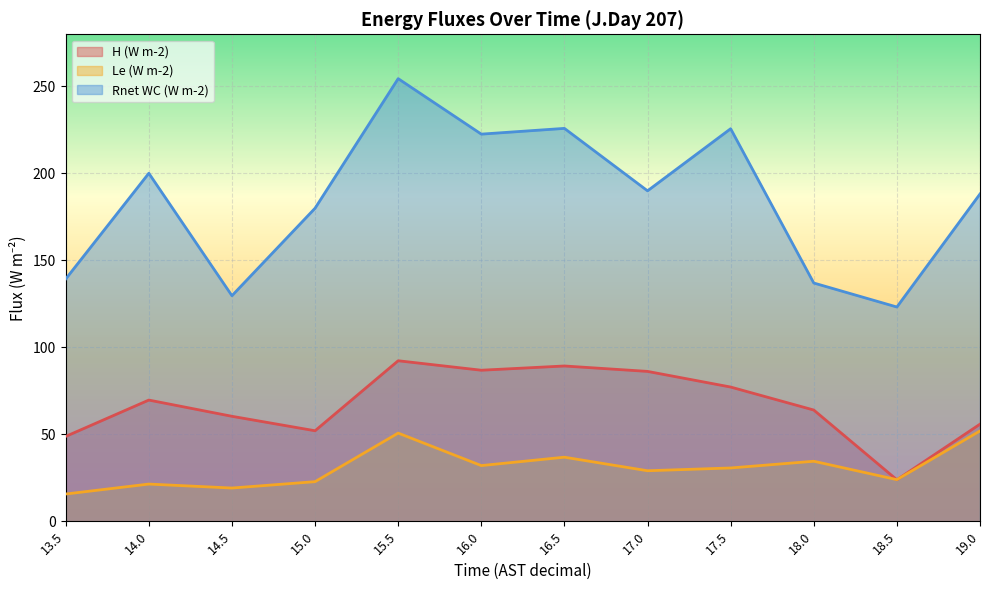

Reading right to left, list all the values displayed in this chart.

H (W m-2): 55.8	23.9	64.0	77.2	86.2	89.3	86.9	92.3	52.1	60.4	69.7	48.8
Le (W m-2): 51.9	23.9	34.5	30.7	29.1	36.9	32.0	50.7	22.8	19.1	21.4	15.7
Rnet WC (W m-2): 188.2	123.2	137.0	225.7	190.0	225.9	222.6	254.5	180.0	129.7	200.1	139.3